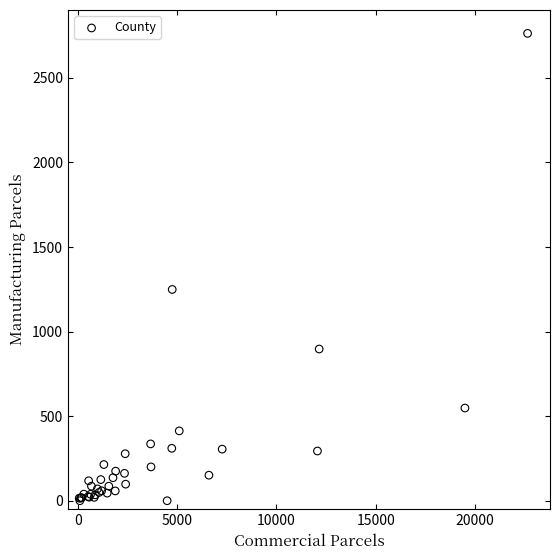

What Y value in the scatter plot is closest to 1381?

1249